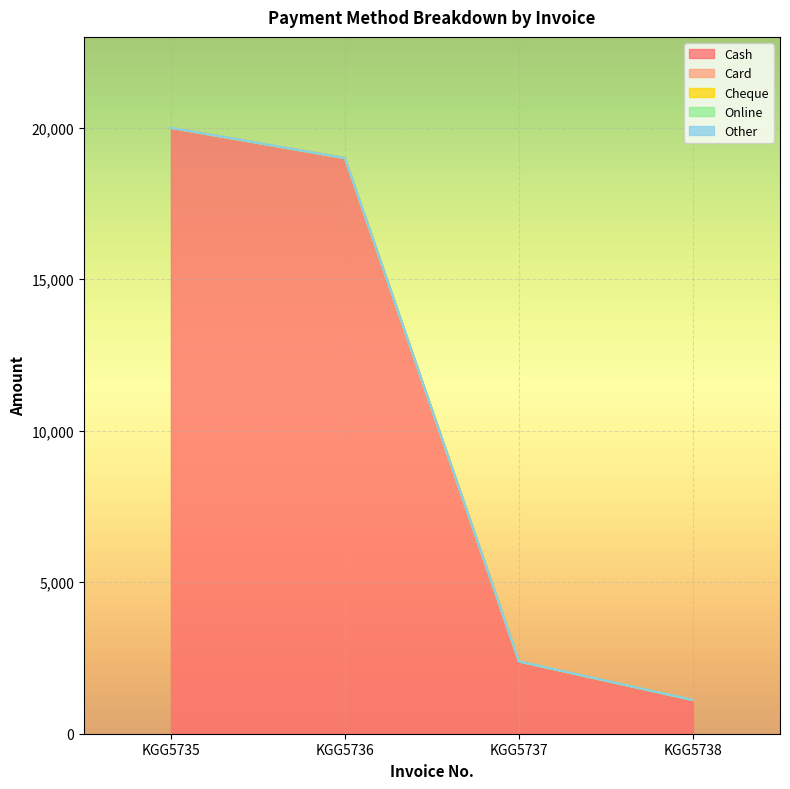

True or false: Other and Online intersect in this chart.

False